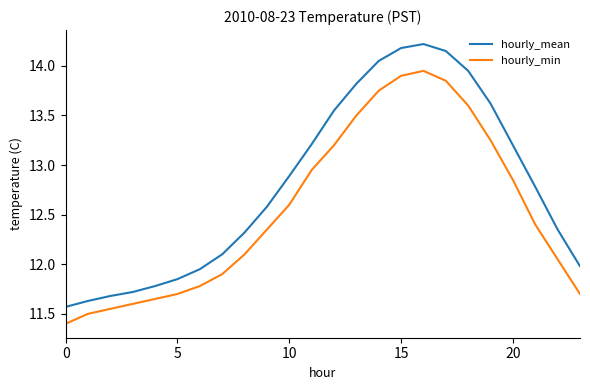

List the series in order of their overall mean, lowest first.

hourly_min, hourly_mean